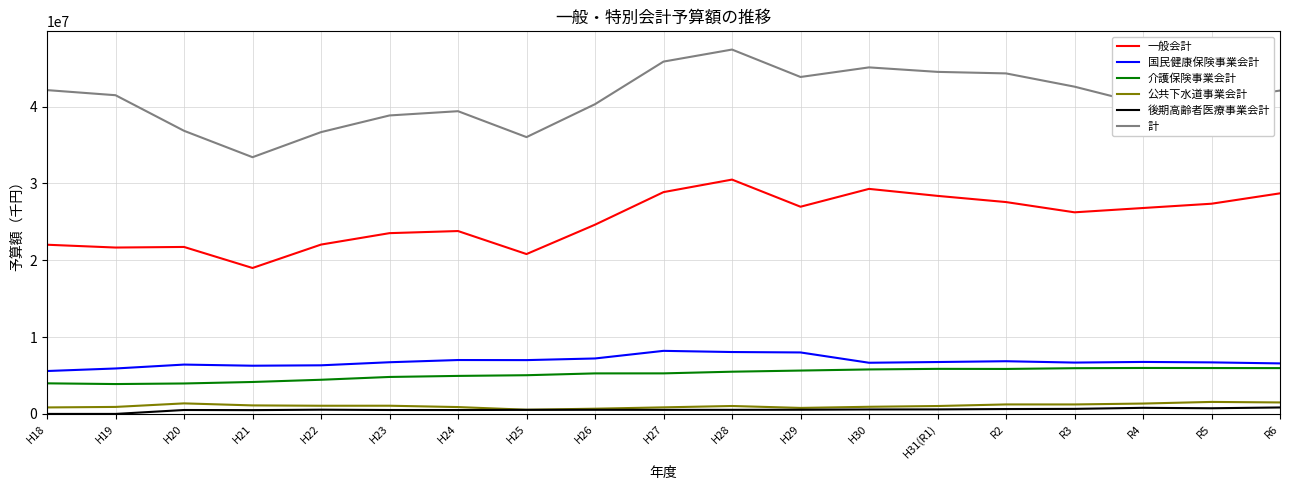

Which label corresponds to the largest value in the chart?

H28